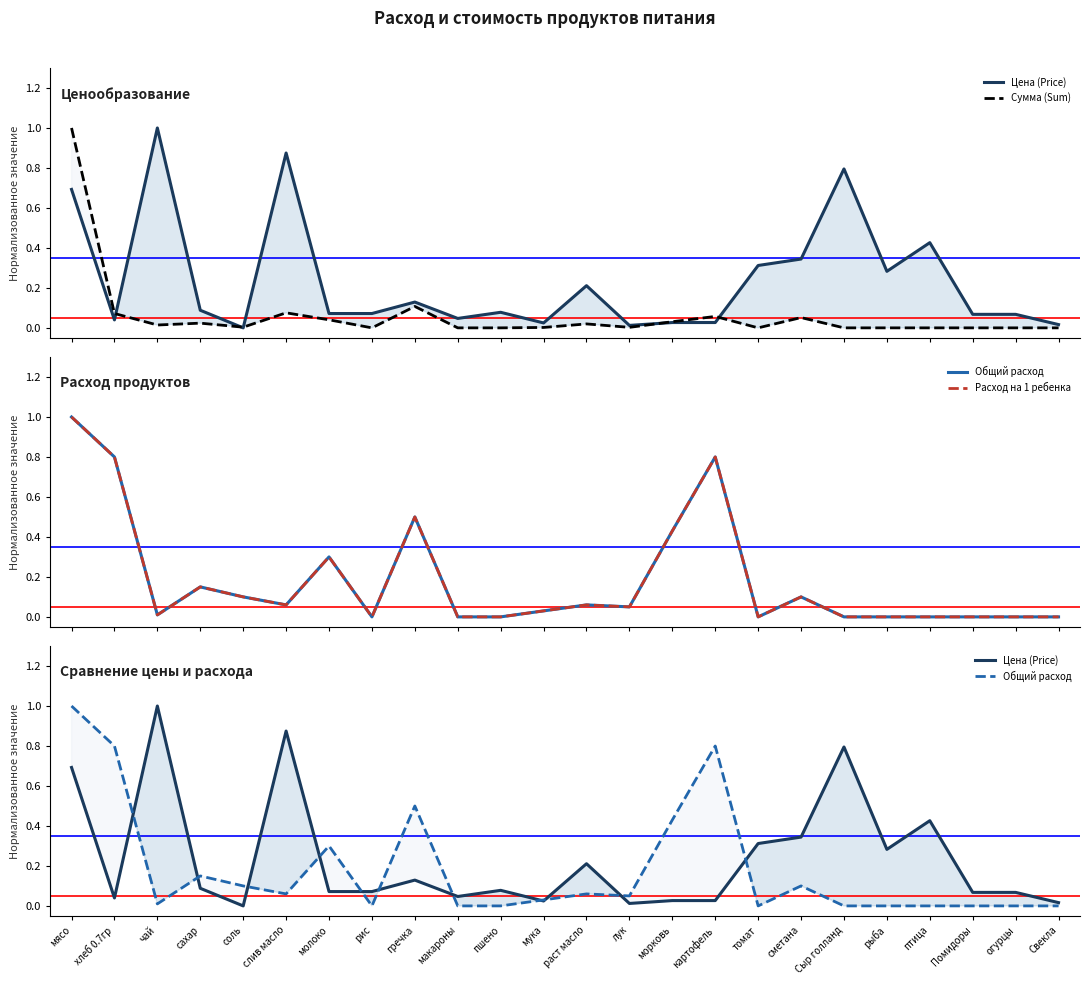

How many interior local valleys does the Сумма (Sum) series have?

5